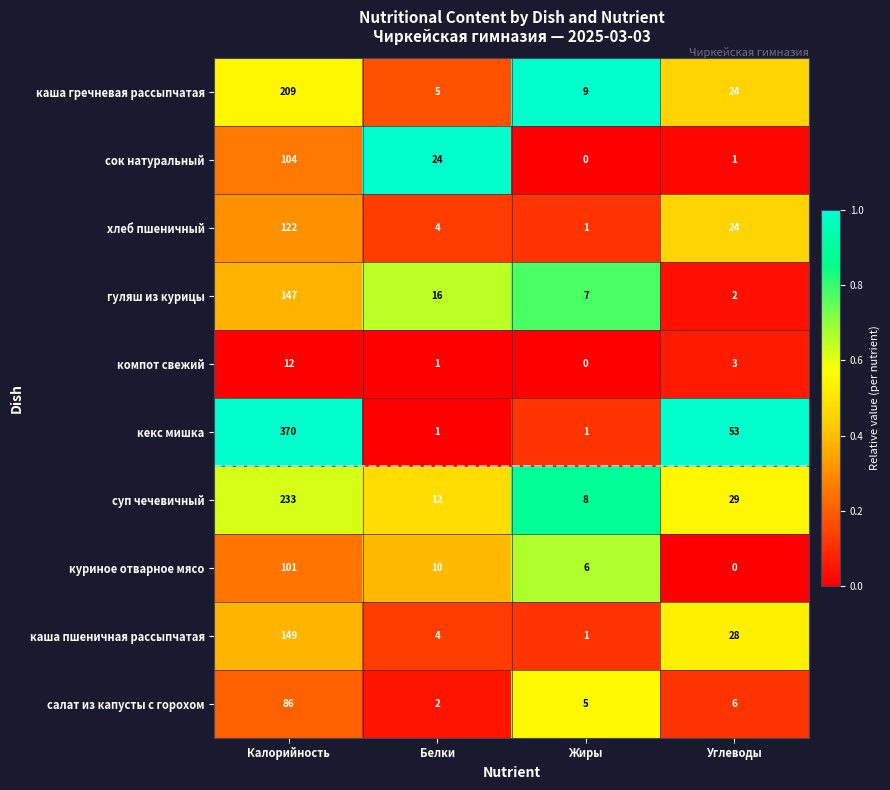

Rank the series by their maximum value, from lowest to highest.

компот свежий, салат из капусты с горохом, куриное отварное мясо, сок натуральный, хлеб пшеничный, гуляш из курицы, каша пшеничная рассыпчатая, каша гречневая рассыпчатая, суп чечевичный, кекс мишка